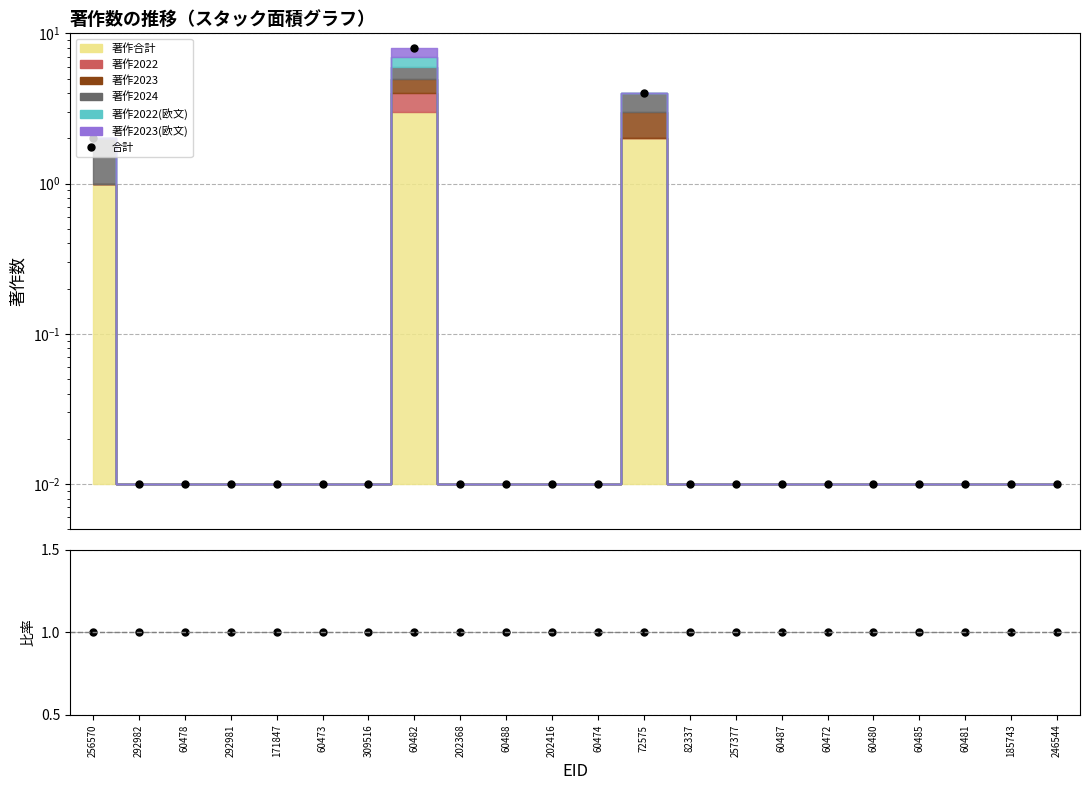

What is the label of the 2nd point from the left?

292982